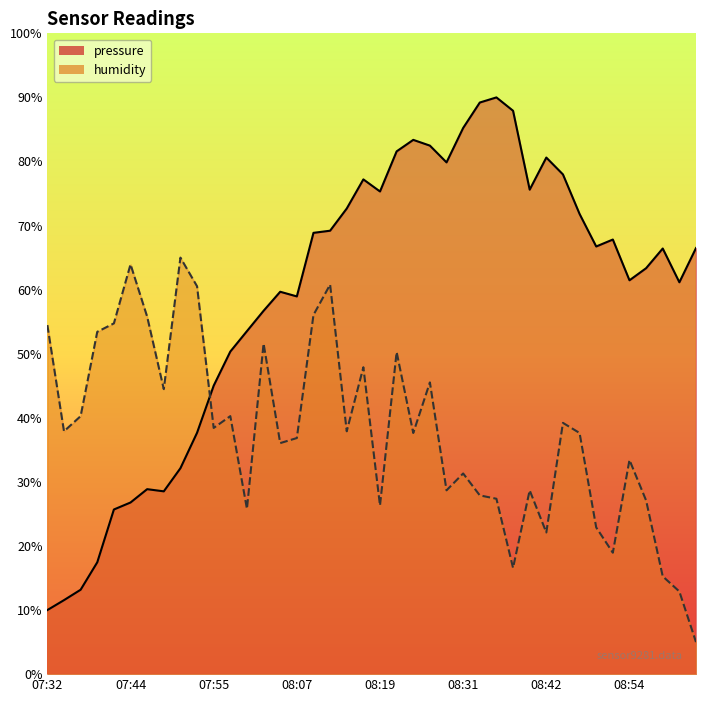

The value of pressure at 08:45 is 78.0. True or false?

True